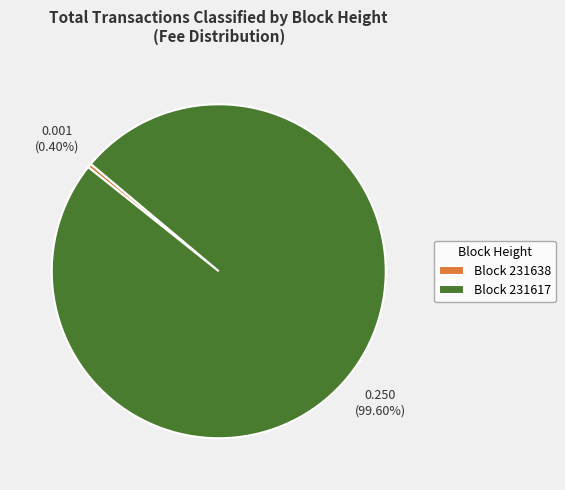

How many segments does this pie chart have?

2